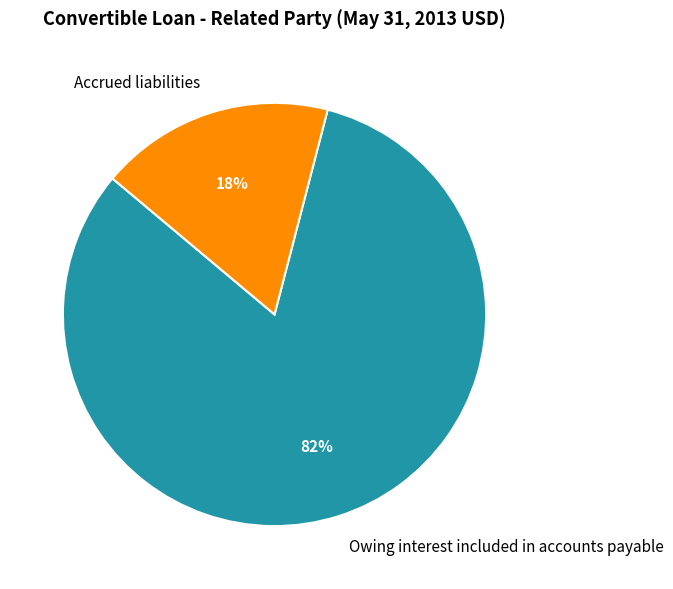

Which has a higher value, Owing interest included in accounts payable or Accrued liabilities?

Owing interest included in accounts payable